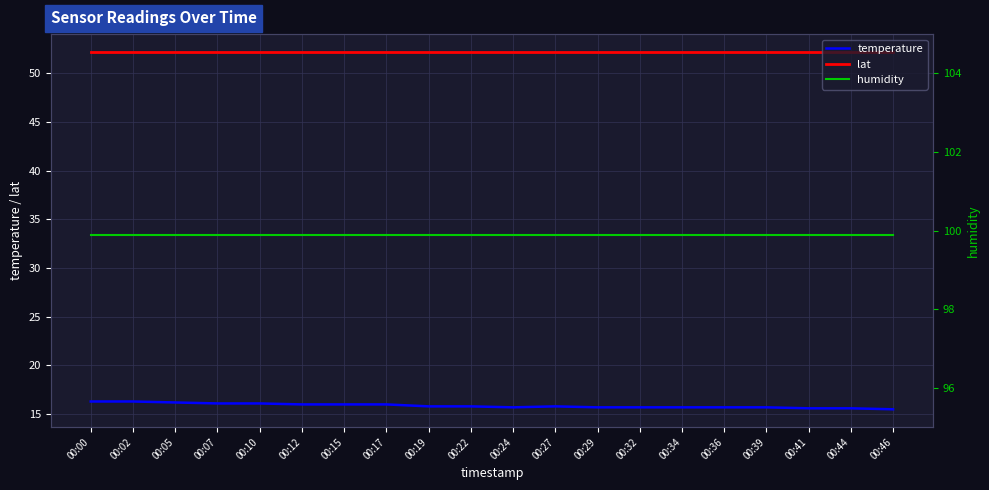

How many data points does each series have?

20